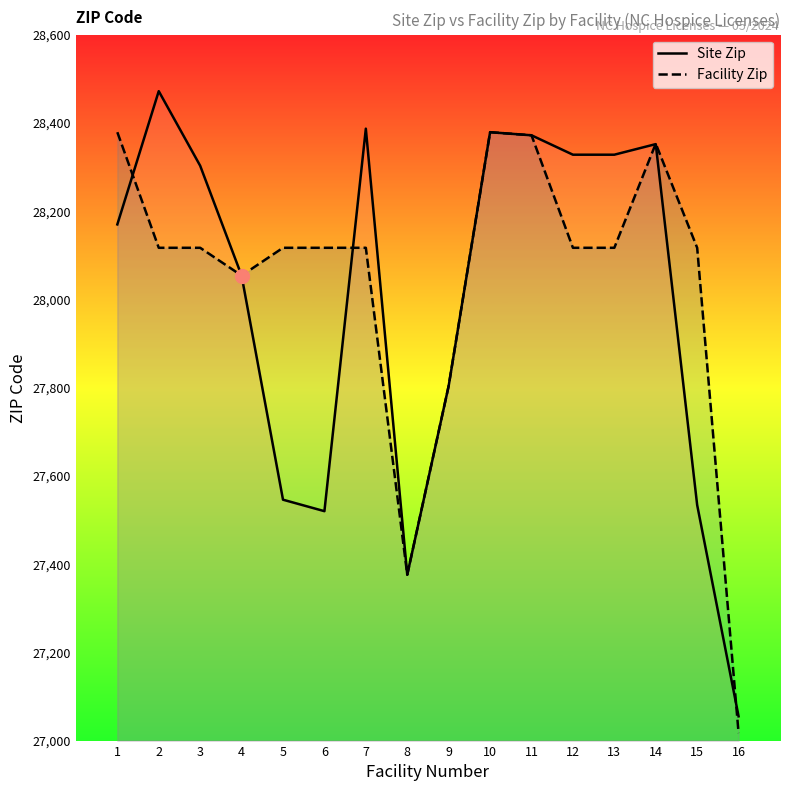

At which label does Site Zip first exceed 28303?

2